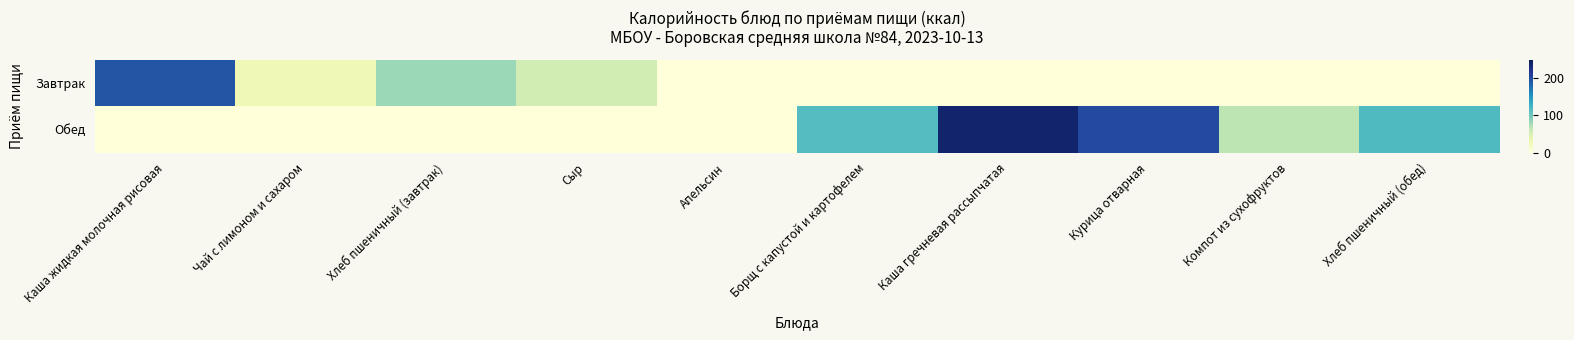

Which series changed the most between Апельсин and Борщ с капустой и картофелем?

Обед